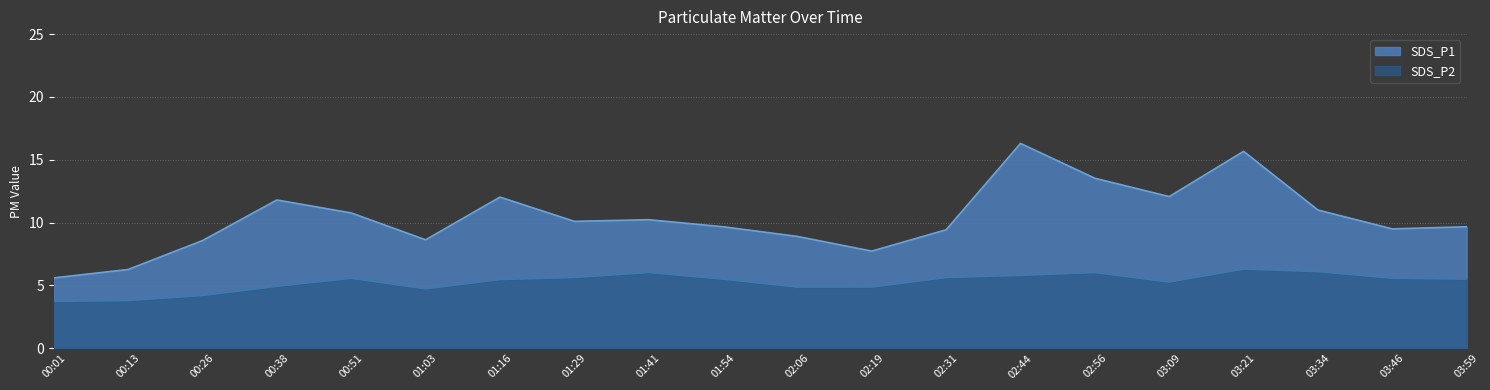

True or false: SDS_P1 has a value of 2.0 at 02:31.

False